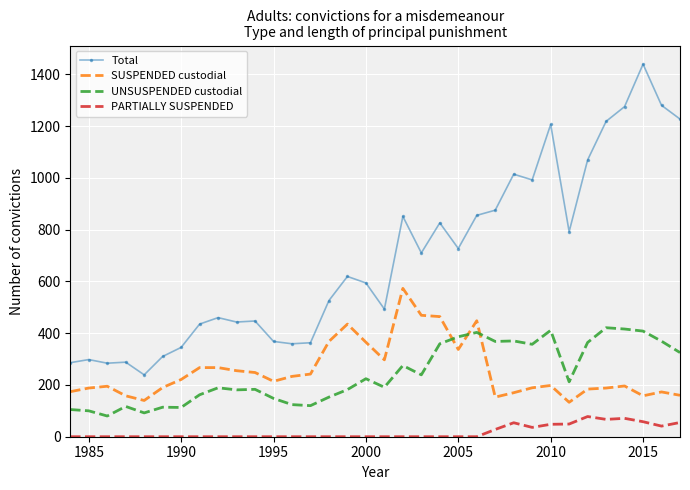

True or false: PARTIALLY SUSPENDED and SUSPENDED custodial cross at least once.

False